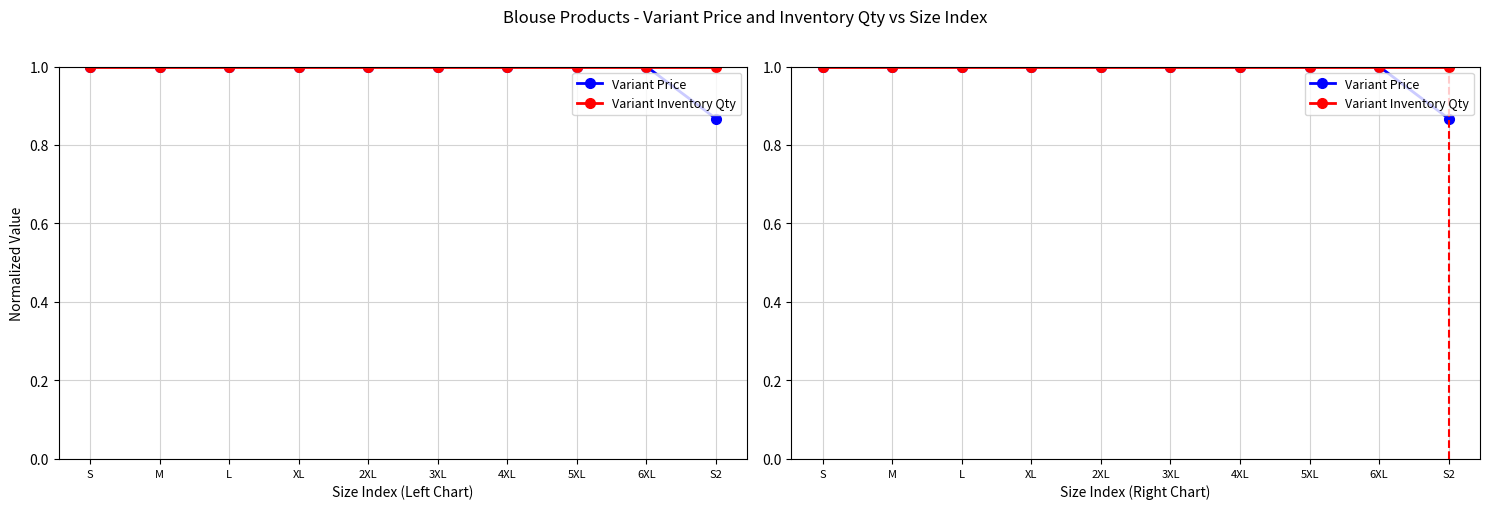

Reading left to right, transcribe all the data shown in this chart.

Variant Price: S=1.0	M=1.0	L=1.0	XL=1.0	2XL=1.0	3XL=1.0	4XL=1.0	5XL=1.0	6XL=1.0	S2=0.9
Variant Inventory Qty: S=1.0	M=1.0	L=1.0	XL=1.0	2XL=1.0	3XL=1.0	4XL=1.0	5XL=1.0	6XL=1.0	S2=1.0